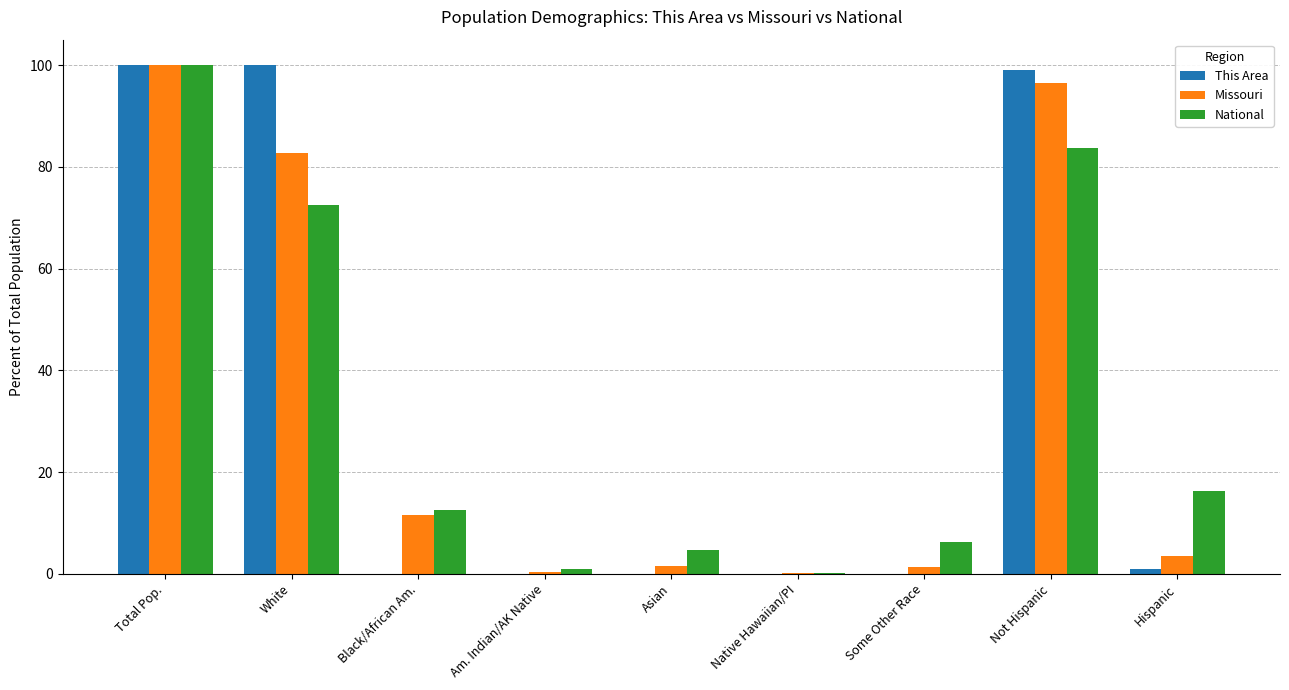

At which label is National closest to 50?

White